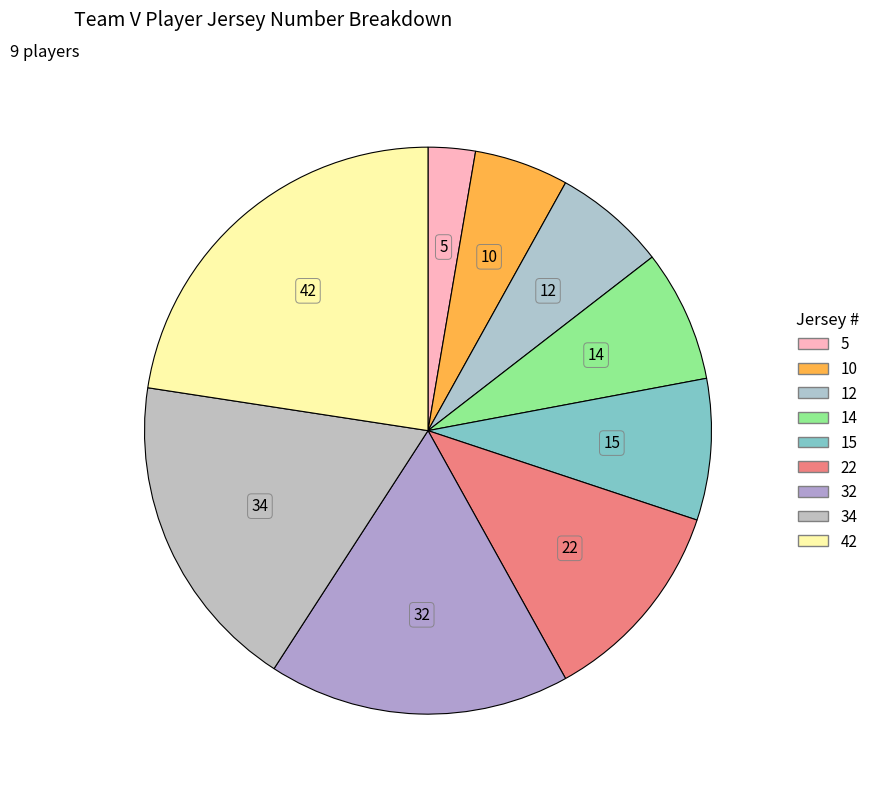

How many segments does this pie chart have?

9